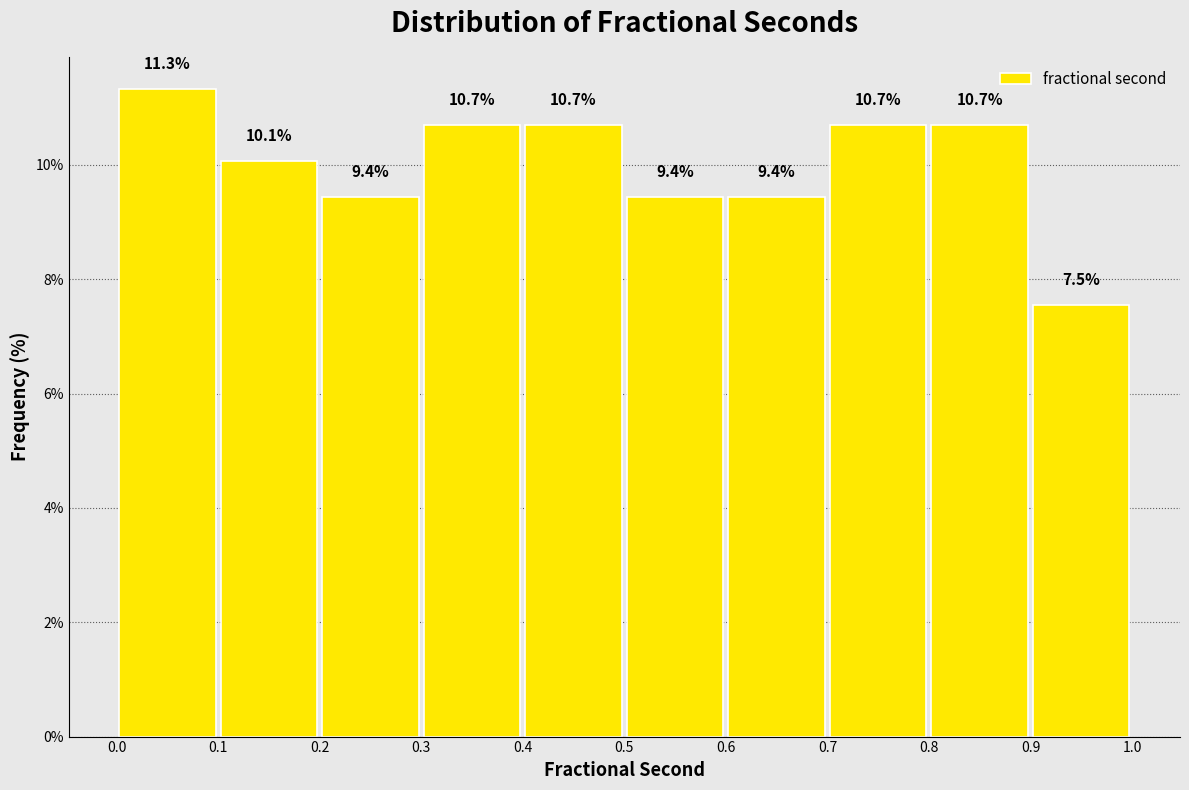

Reading left to right, list every bar in this chart as the range it spans on the x-axis followed by its height.

0.0 to 0.1: 11.3
0.1 to 0.2: 10.1
0.2 to 0.3: 9.4
0.3 to 0.4: 10.7
0.4 to 0.5: 10.7
0.5 to 0.6: 9.4
0.6 to 0.7: 9.4
0.7 to 0.8: 10.7
0.8 to 0.9: 10.7
0.9 to 1.0: 7.5